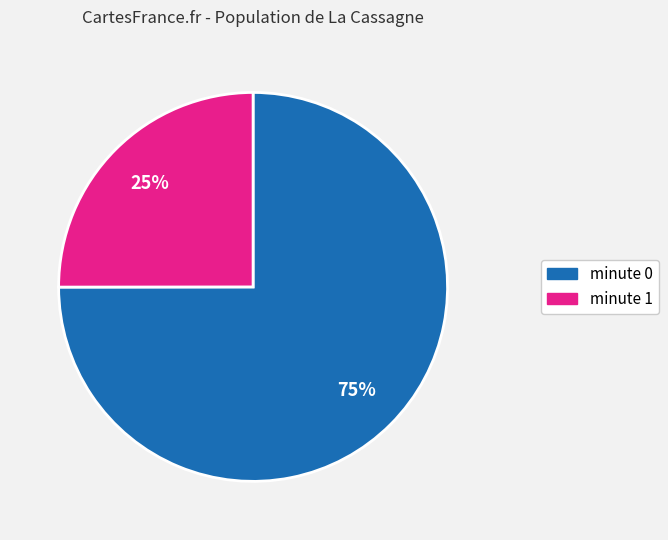

How many segments does this pie chart have?

2